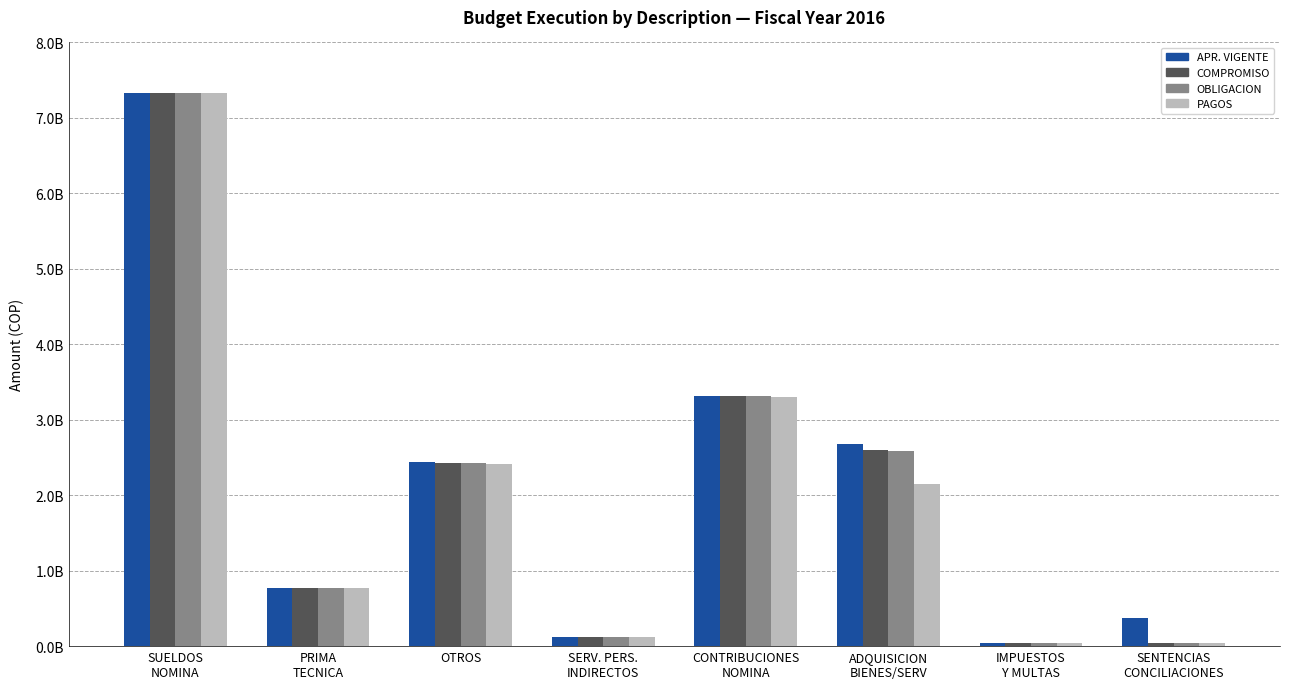

What is the sum of all PAGOS values?

16166180220.4